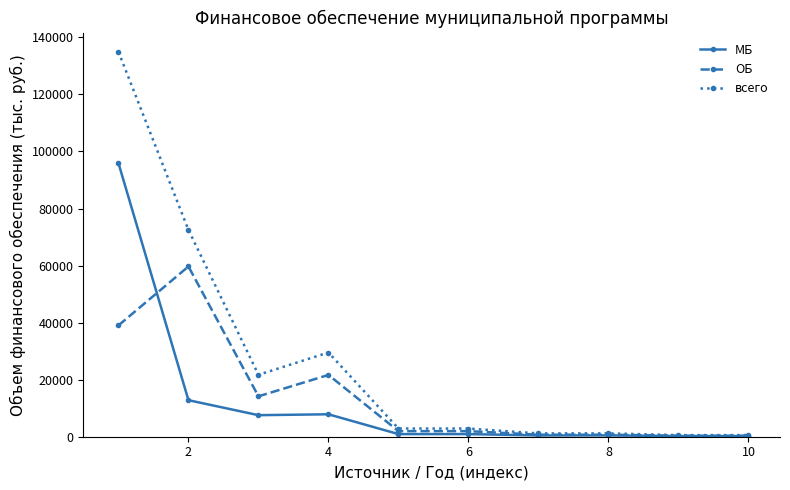

Which series has the largest range (max minus min)?

всего